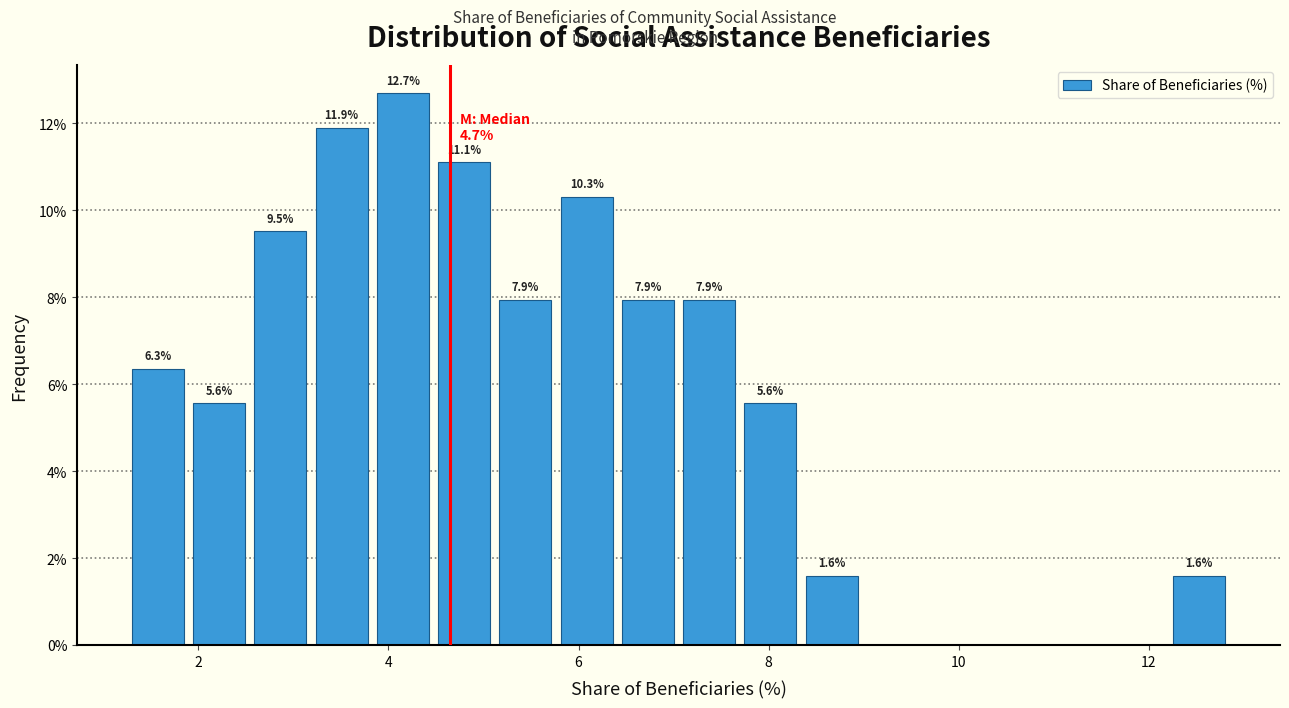

Read against the x-axis, roughly where is the centre of the tallest bar?

4.2